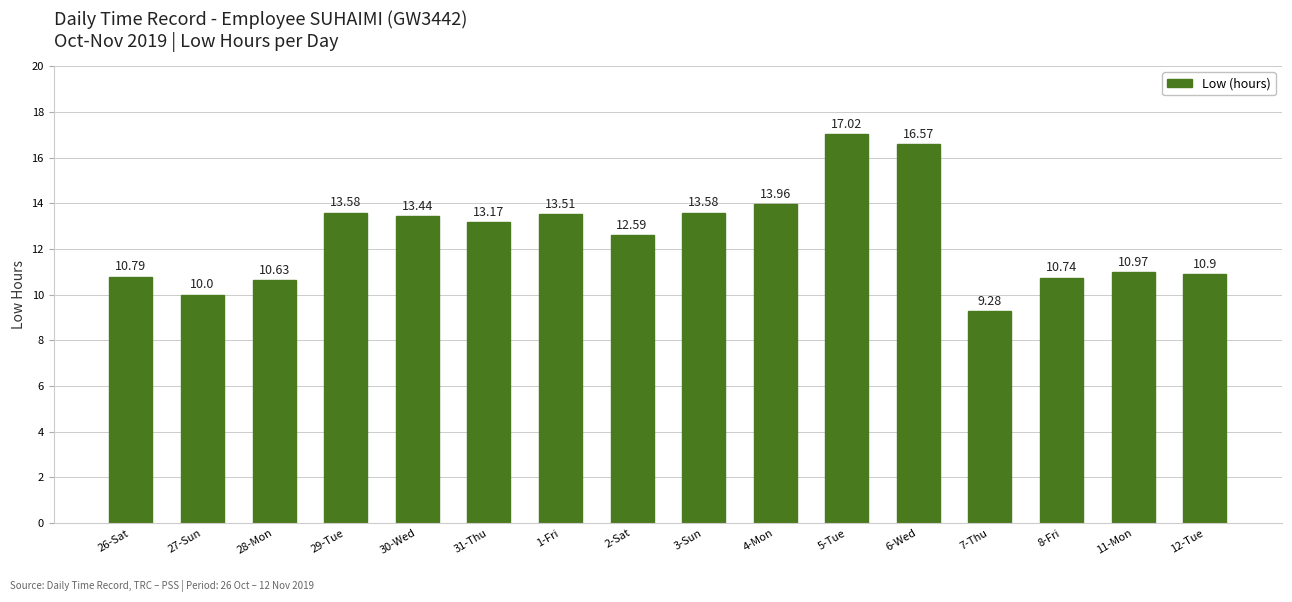

Reading left to right, list all the values displayed in this chart.

26-Sat=10.8	27-Sun=10.0	28-Mon=10.6	29-Tue=13.6	30-Wed=13.4	31-Thu=13.2	1-Fri=13.5	2-Sat=12.6	3-Sun=13.6	4-Mon=14.0	5-Tue=17.0	6-Wed=16.6	7-Thu=9.3	8-Fri=10.7	11-Mon=11.0	12-Tue=10.9